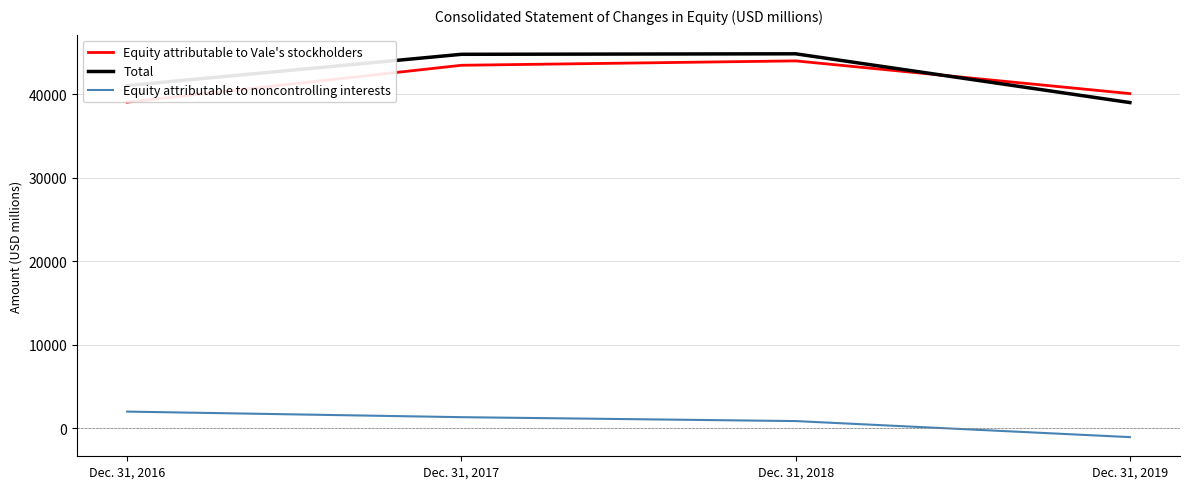

True or false: Equity attributable to Vale's stockholders and Equity attributable to noncontrolling interests cross at least once.

False